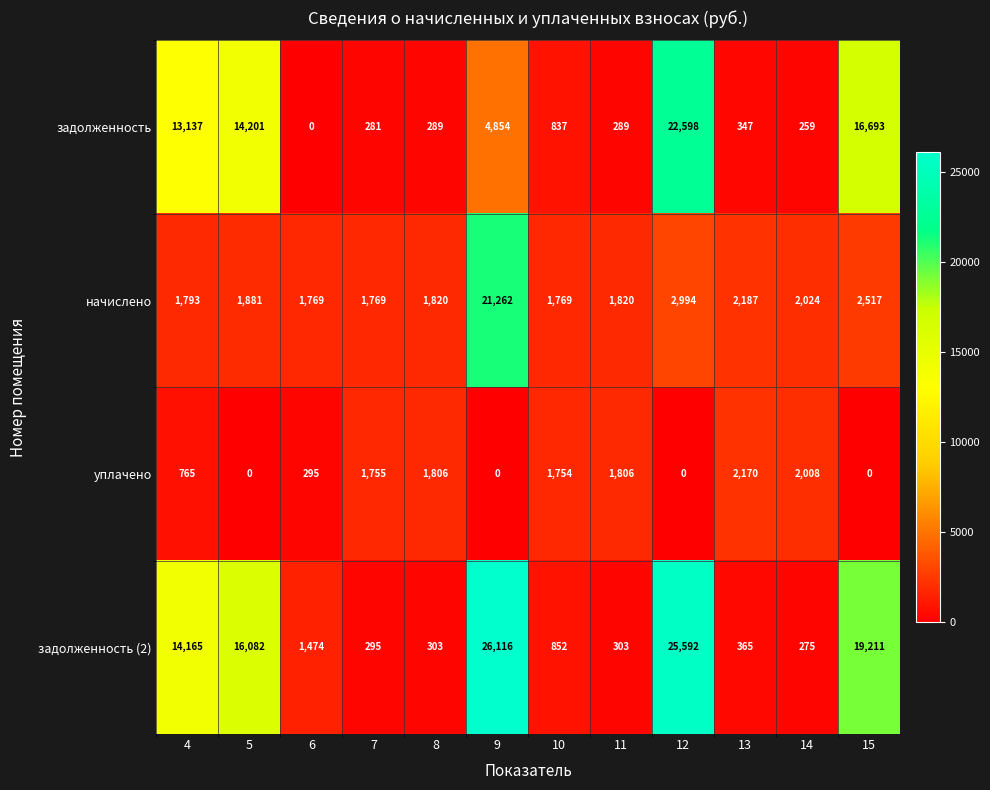

What is the total value across all series at 5?

32164